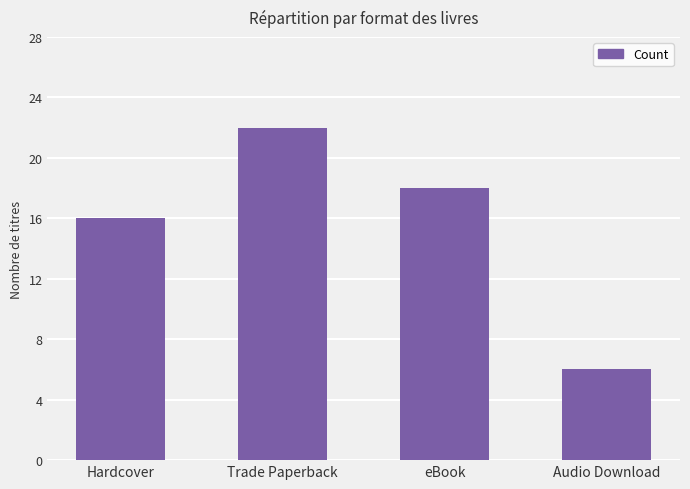

What is the label of the 1st bar from the right?

Audio Download